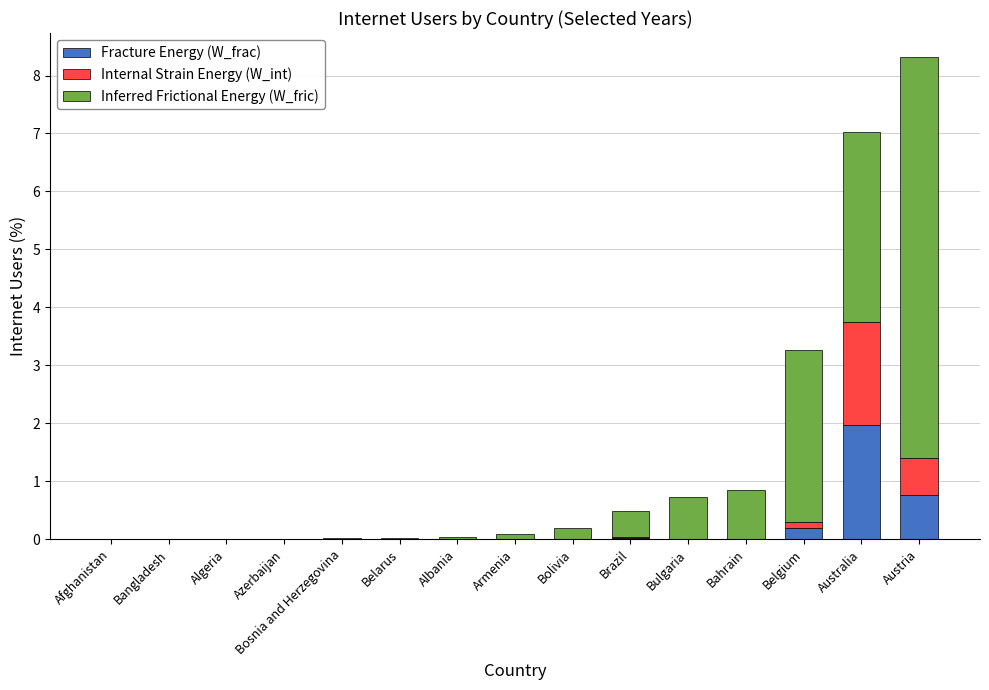

Which category has the highest value in the Fracture Energy (W_frac) series?

Australia